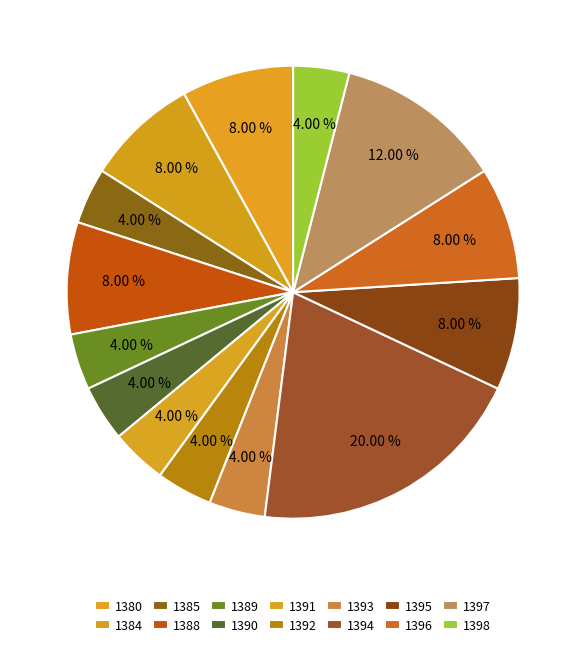

What is the largest slice in the pie chart?

1394